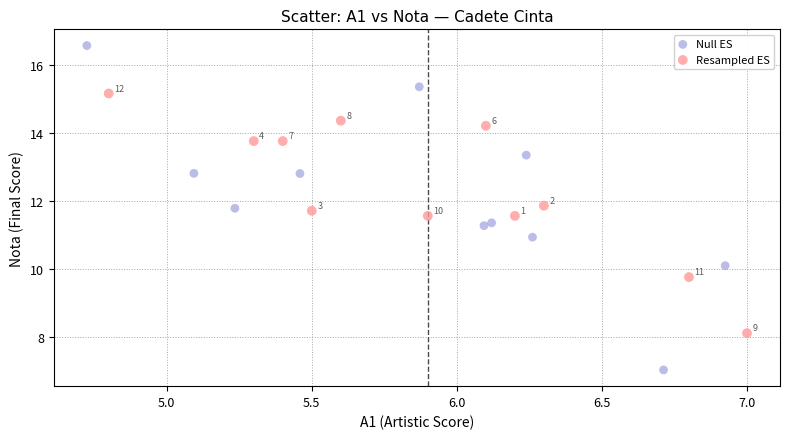

Which series has the largest Y range (max minus min)?

Null ES